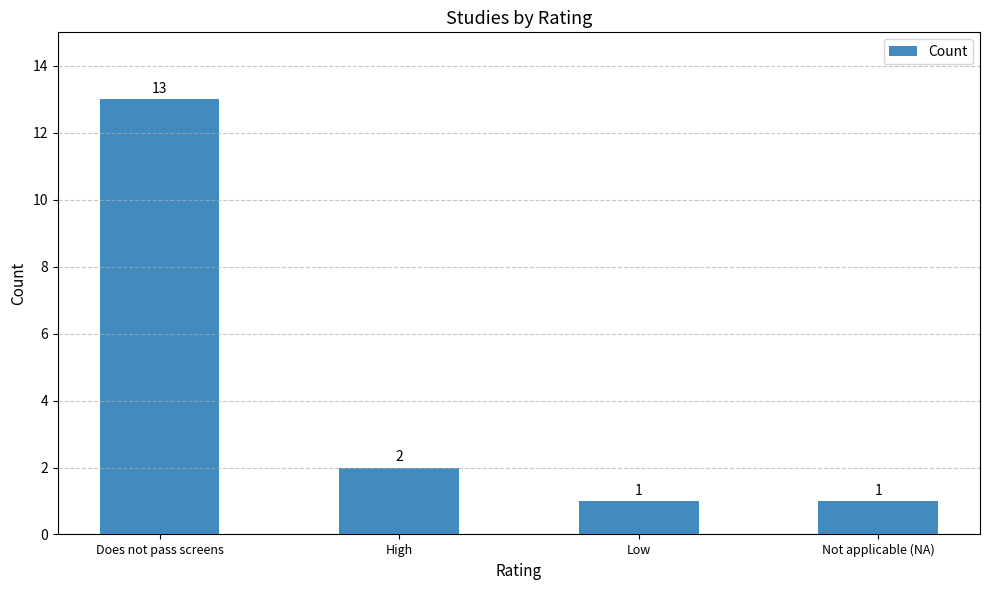

Between Not applicable (NA) and High, which is larger?

High